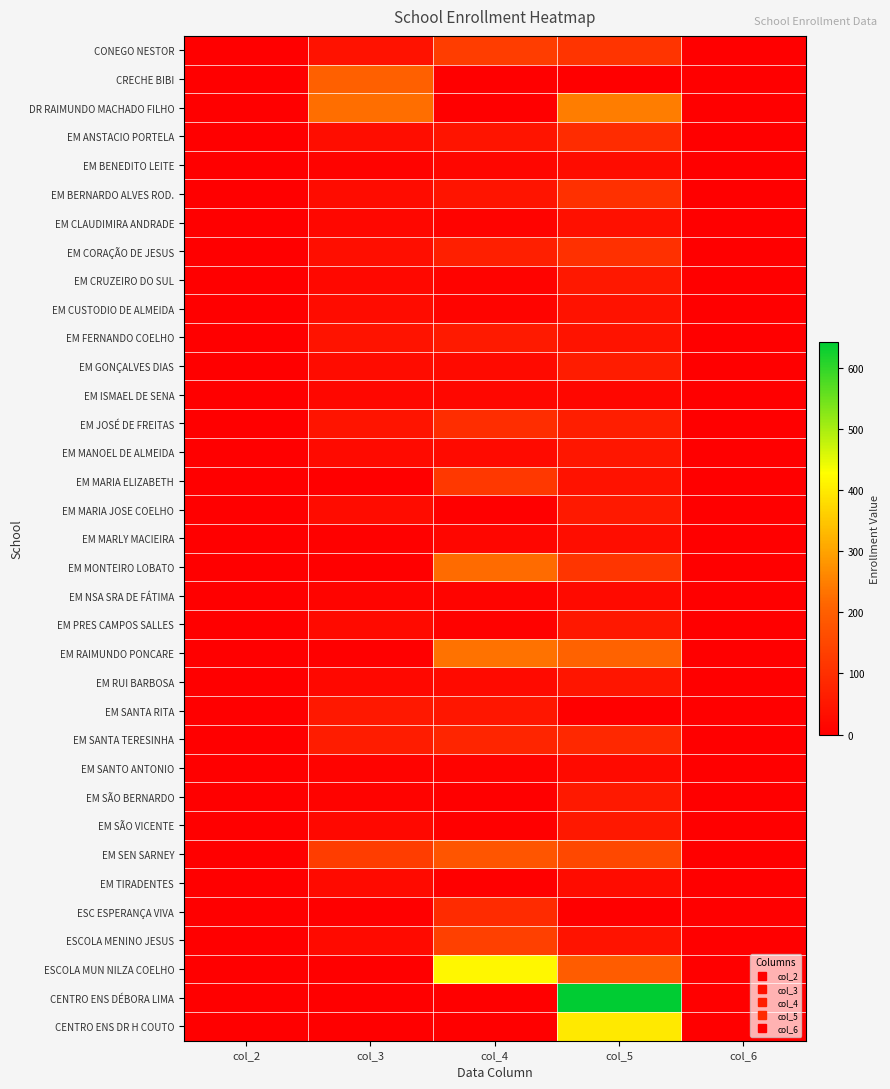

At col_3, list the series in order from largest to smallest.

DR RAIMUNDO MACHADO FILHO, CRECHE BIBI, EM SEN SARNEY, EM SANTA TERESINHA, EM SANTA RITA, EM JOSÉ DE FREITAS, EM FERNANDO COELHO, CONEGO NESTOR, EM CORAÇÃO DE JESUS, EM ANSTACIO PORTELA, EM BERNARDO ALVES ROD., EM CUSTODIO DE ALMEIDA, EM GONÇALVES DIAS, EM MARIA JOSE COELHO, EM PRES CAMPOS SALLES, EM MANOEL DE ALMEIDA, EM TIRADENTES, ESCOLA MENINO JESUS, EM SÃO VICENTE, EM CRUZEIRO DO SUL, EM RUI BARBOSA, EM CLAUDIMIRA ANDRADE, EM ISMAEL DE SENA, EM NSA SRA DE FÁTIMA, EM BENEDITO LEITE, EM SÃO BERNARDO, EM SANTO ANTONIO, EM MARLY MACIEIRA, ESC ESPERANÇA VIVA, EM MARIA ELIZABETH, EM MONTEIRO LOBATO, EM RAIMUNDO PONCARE, ESCOLA MUN NILZA COELHO, CENTRO ENS DÉBORA LIMA, CENTRO ENS DR H COUTO